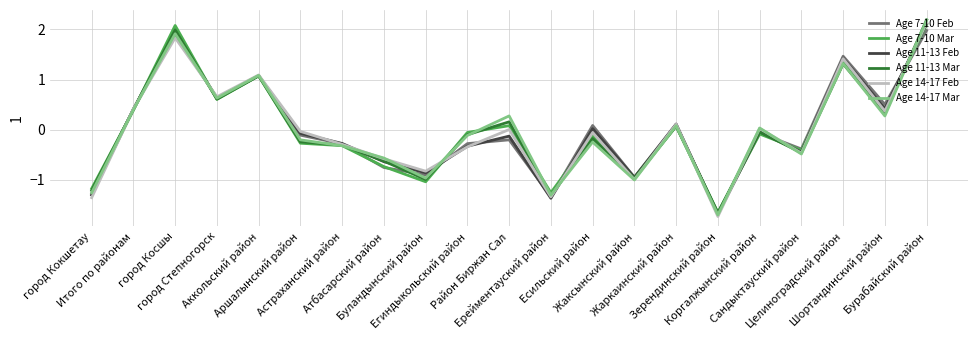

True or false: Age 7-10 Mar and Age 11-13 Mar cross at least once.

True